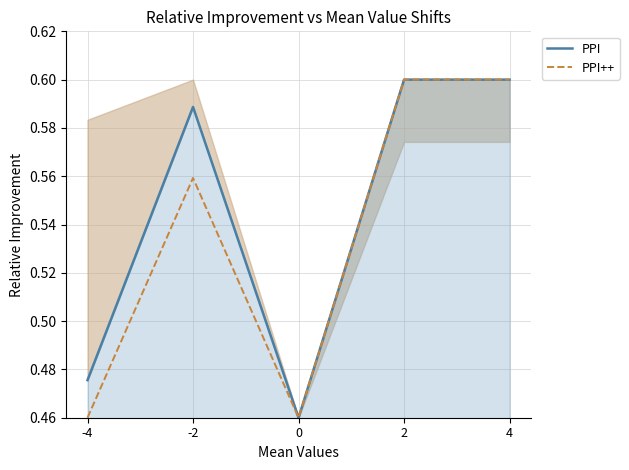

What are all the series names shown in the legend?

PPI, PPI++